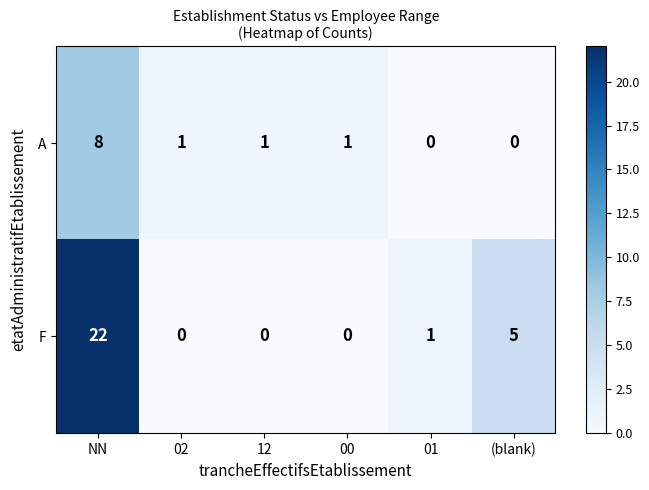

Where is F nearest to the value 11?

(blank)